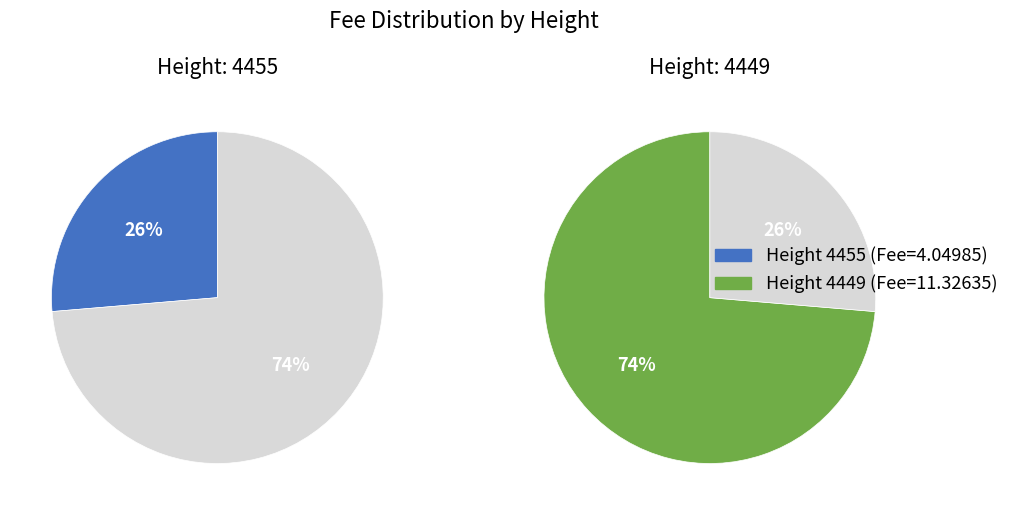

True or false: 4455 accounts for 39% of the total.

False